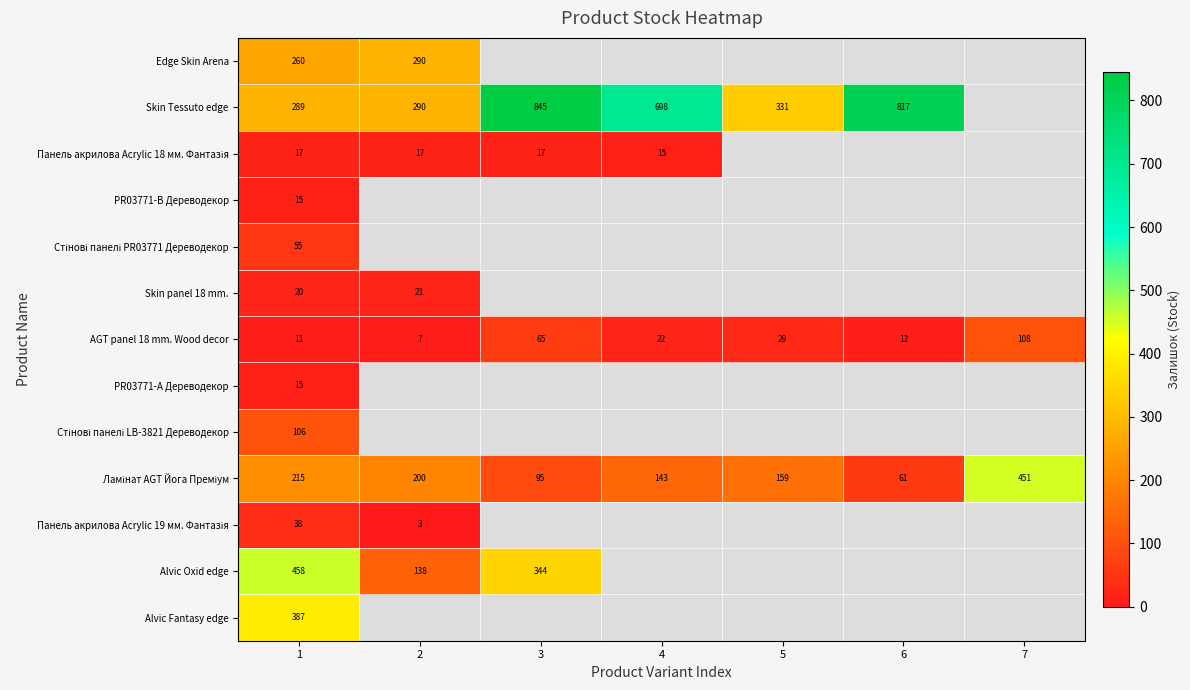

What is the total value across all series at 1?

1886